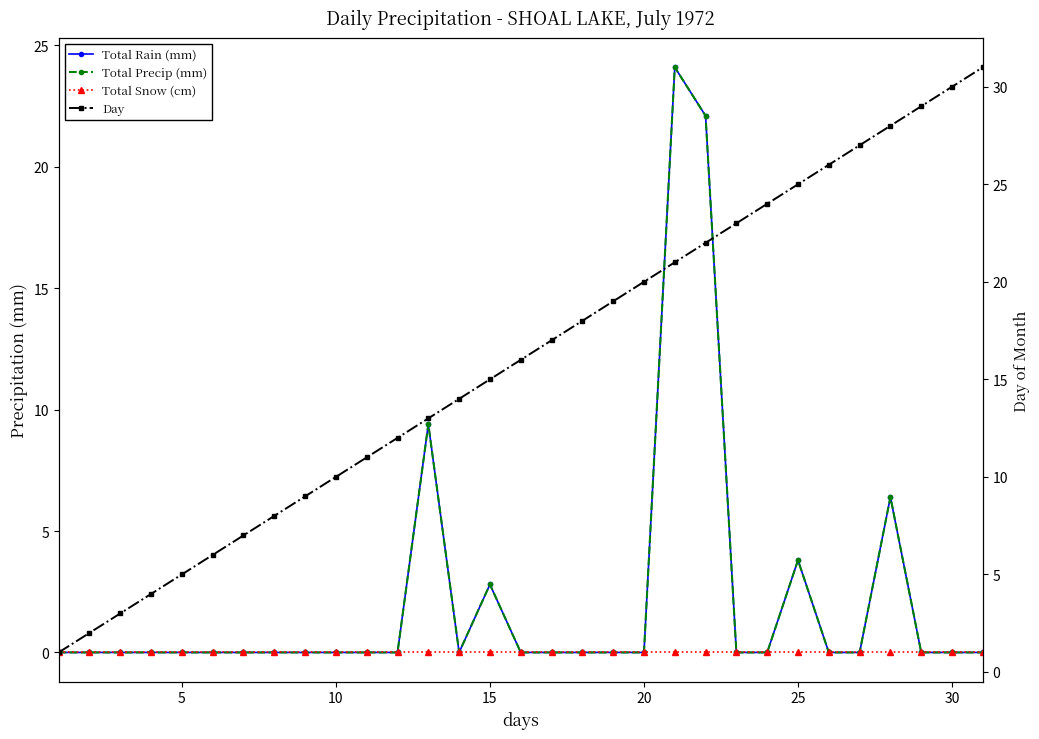

True or false: Total Snow (cm) has more than 0 interior local peaks.

False